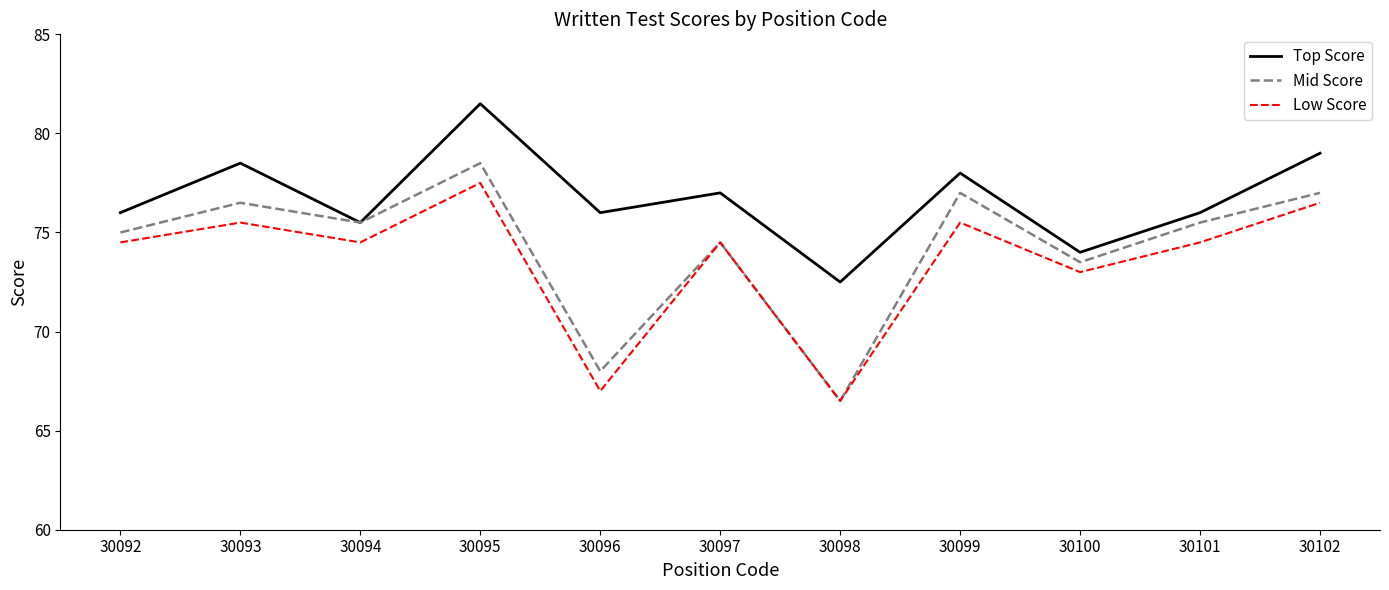

Which series has the largest total across all categories?

Top Score